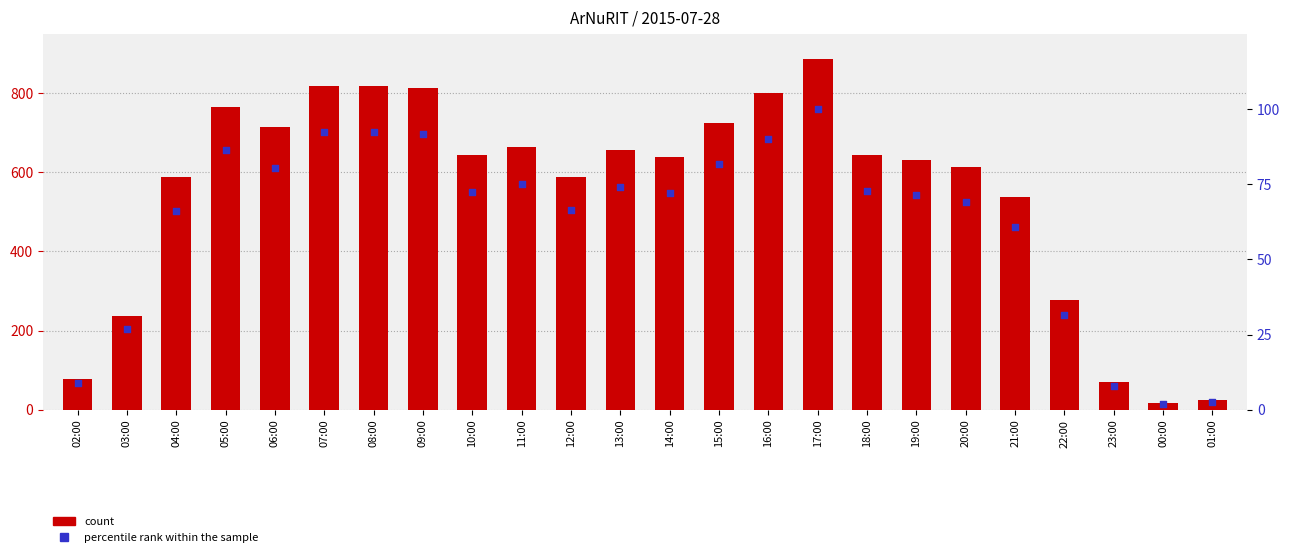

Which series has the widest spread of Y values?

col_3